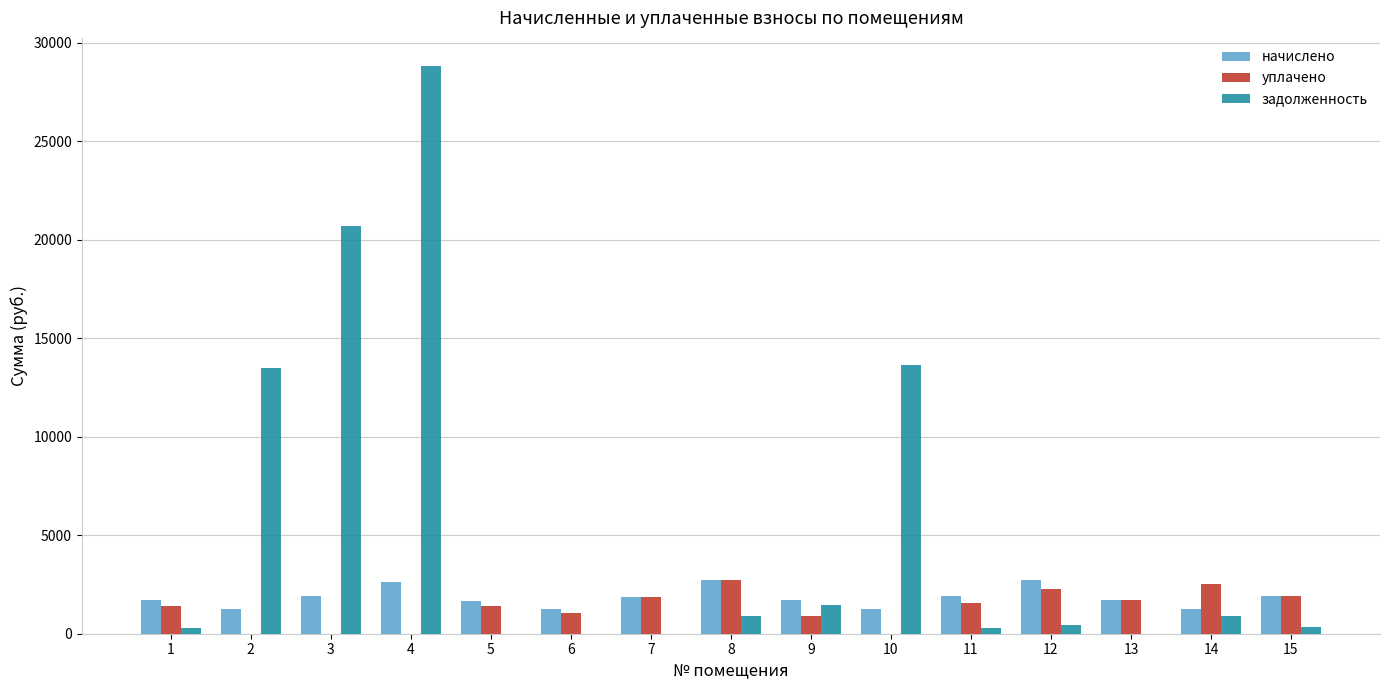

What is the sum of all задолженность values?

81329.0